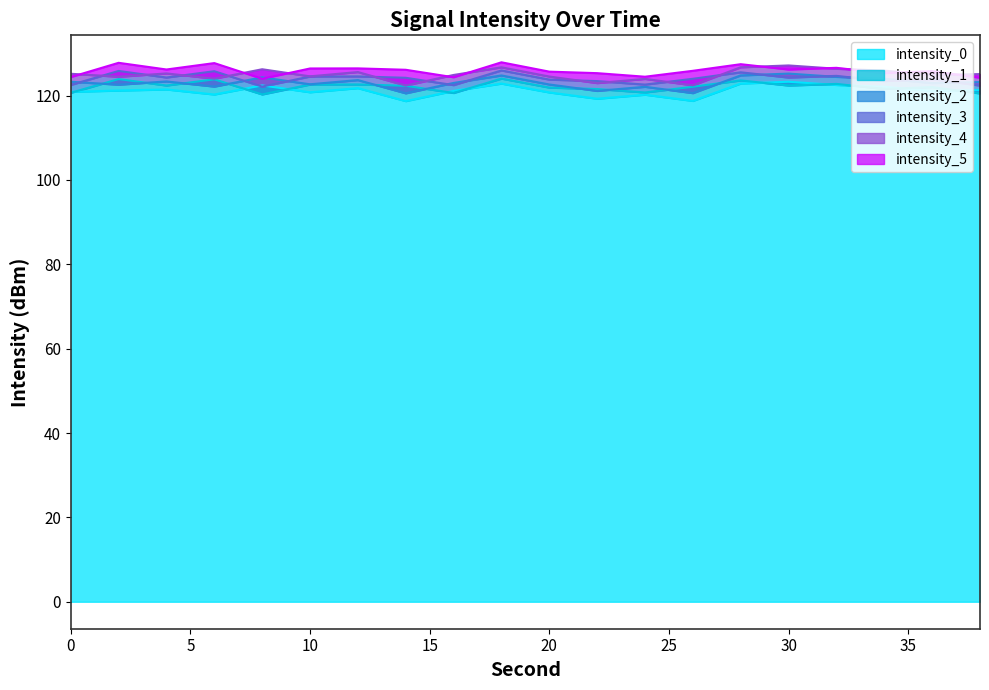

Which series has the largest total across all categories?

intensity_5